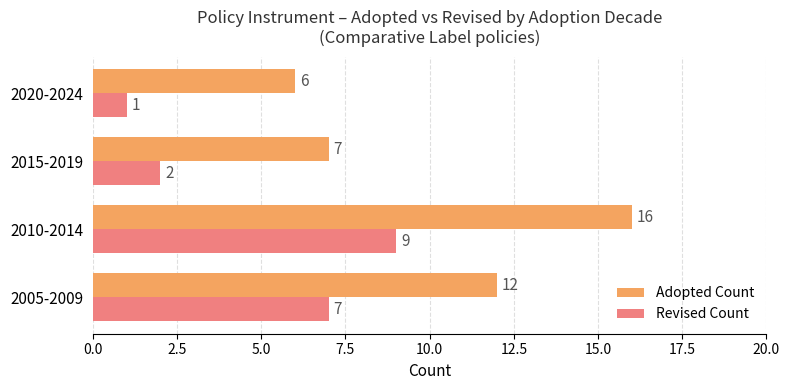

What is the total value across all series at 2015-2019?

9